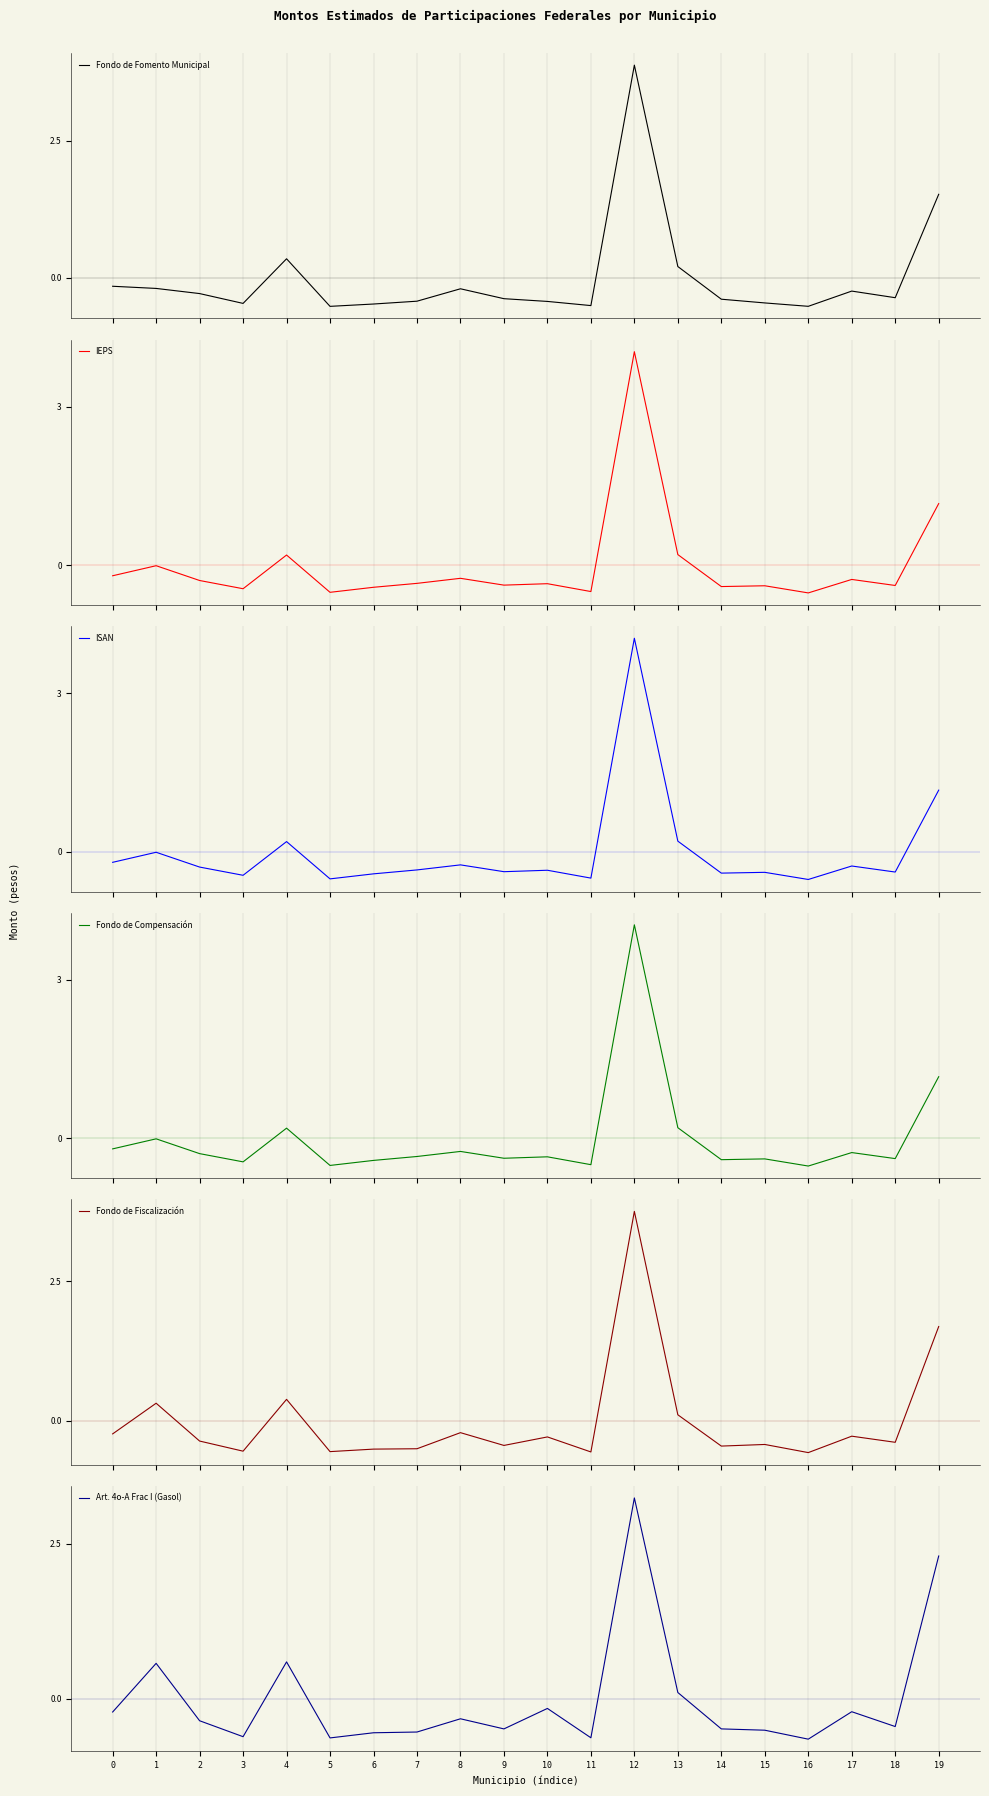

What are all the series names shown in the legend?

Fondo de Fomento Municipal, IEPS, ISAN, Fondo de Compensación, Fondo de Fiscalización, Art. 4o-A Frac I (Gasol)